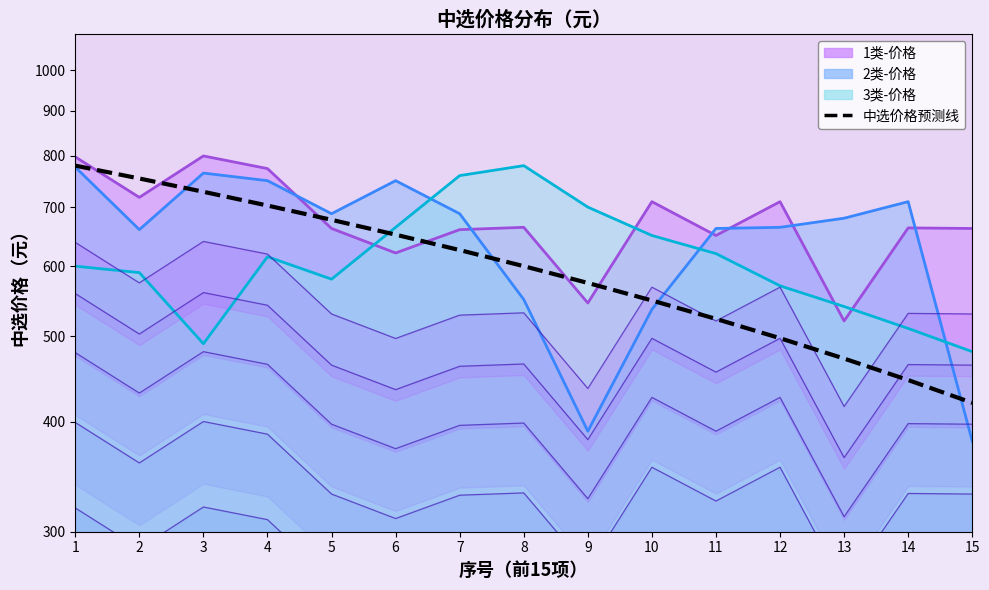

How many categories are shown in the chart?

15